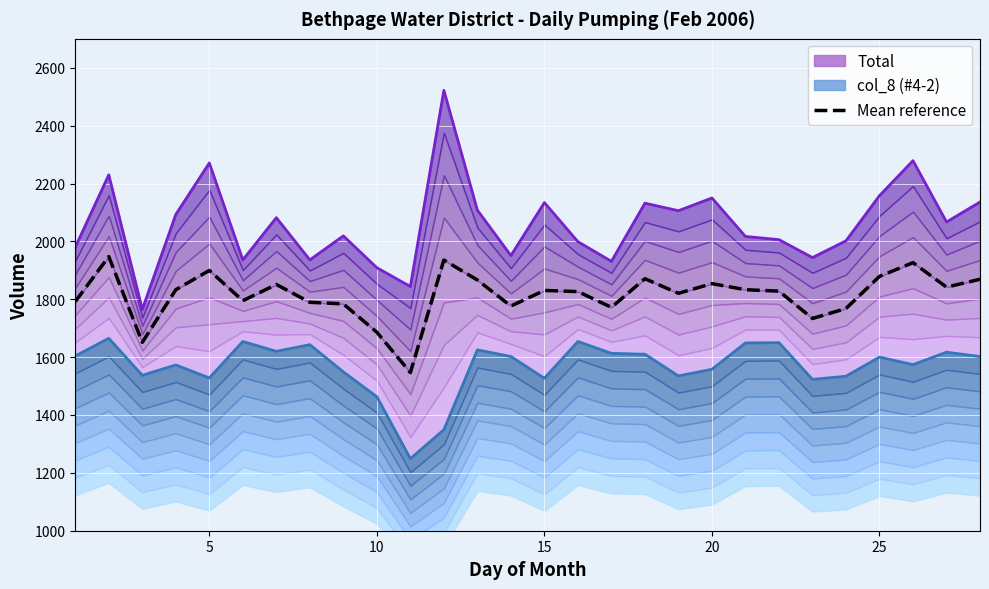

How many data points does each series have?

28